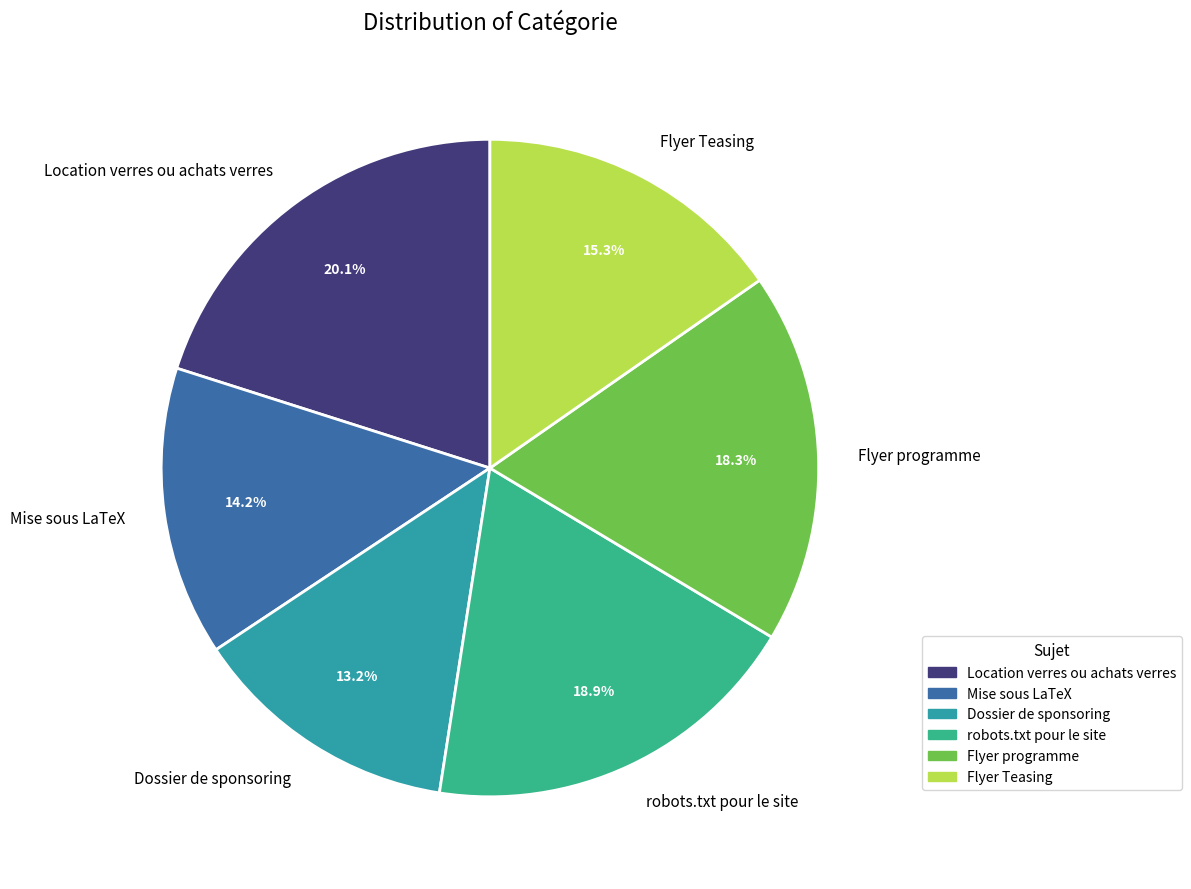

How many slices are in this pie chart?

6